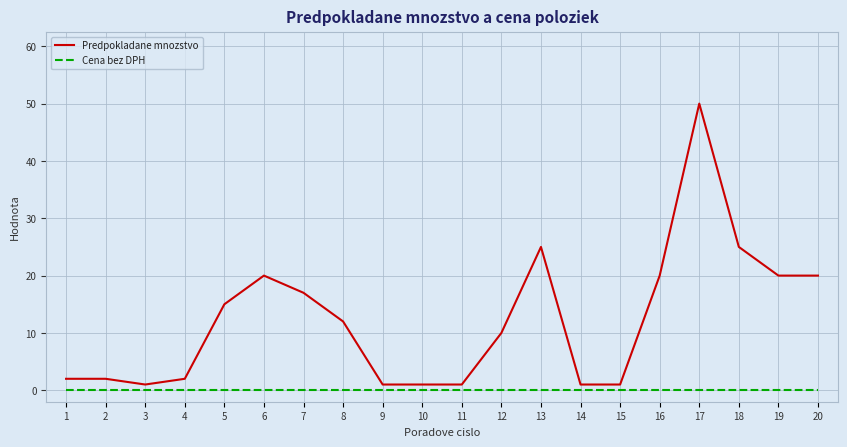

List the series in order of their peak value, highest first.

Predpokladane mnozstvo, Cena bez DPH